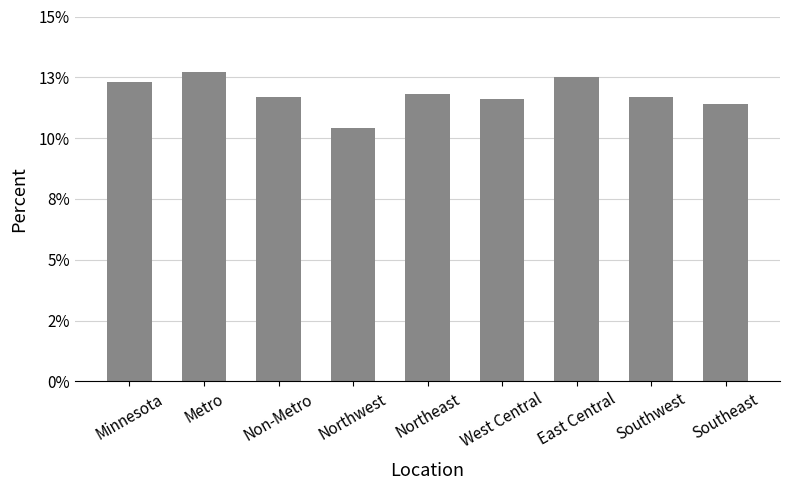

Does the chart contain any negative values?

No